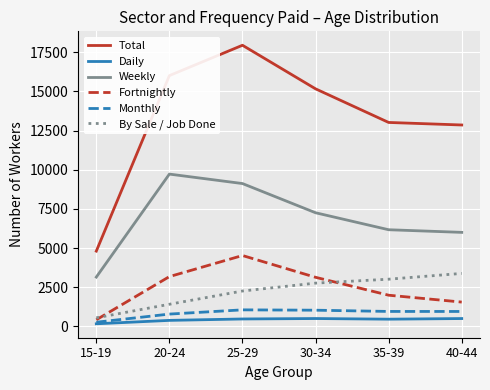

At how many categories does at least one series exceed 15022?

3